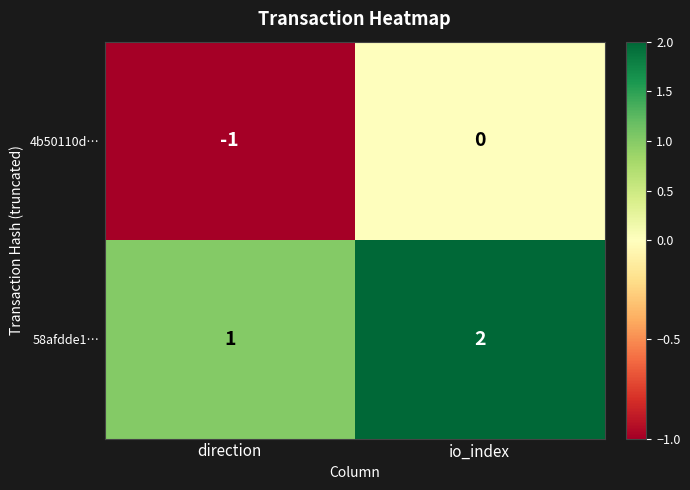

Which series has the largest total across all categories?

58afdde1…